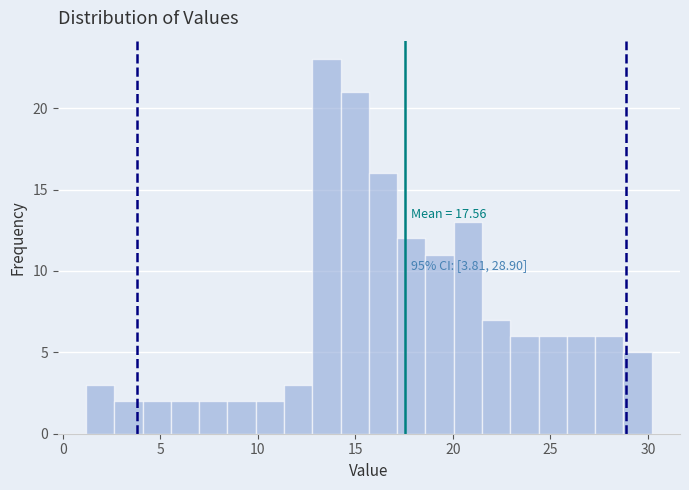

Read against the x-axis, roughly where is the centre of the tallest bar?

13.5